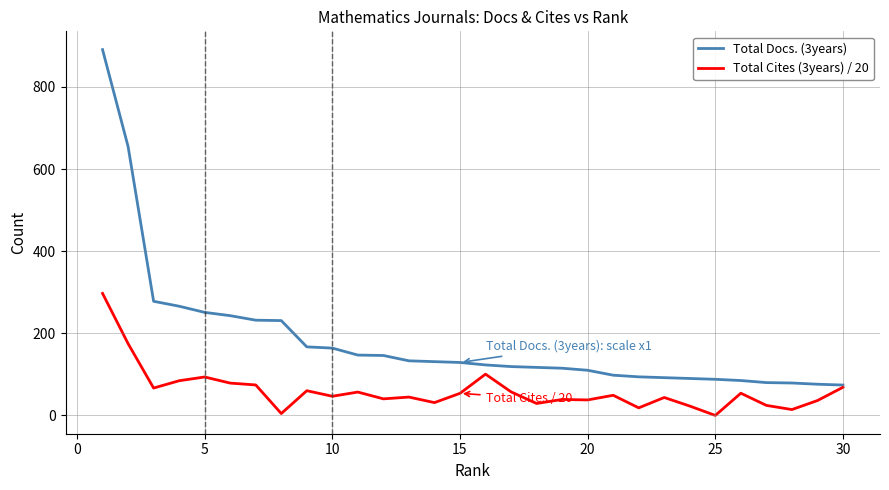

What is the greatest value displayed?

891.0